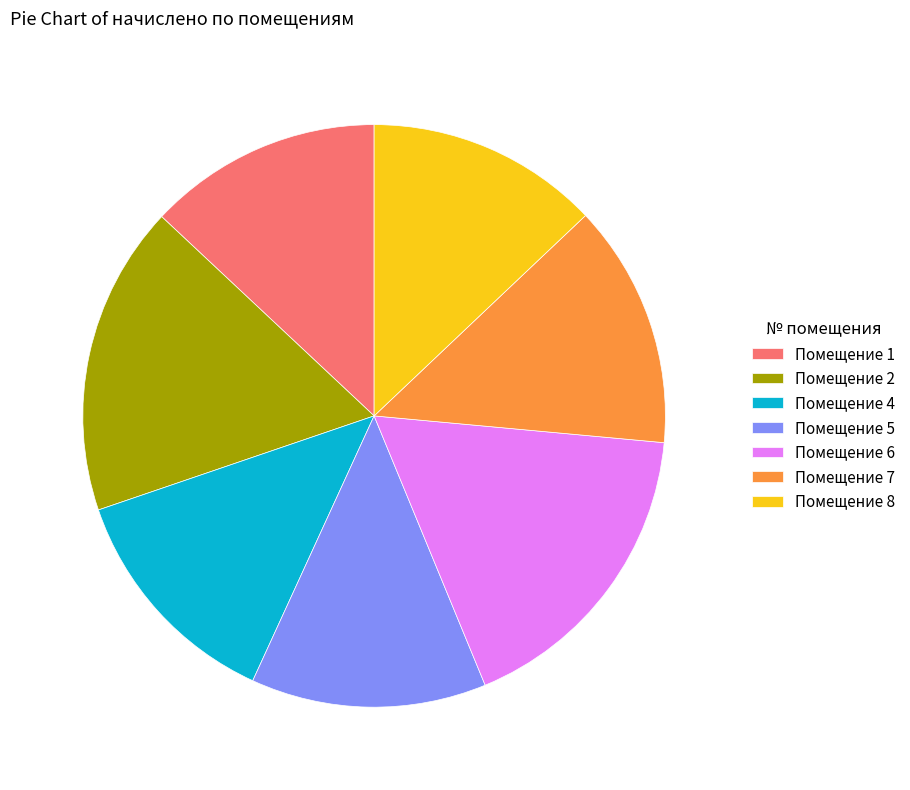

Count the number of slices in the pie.

7